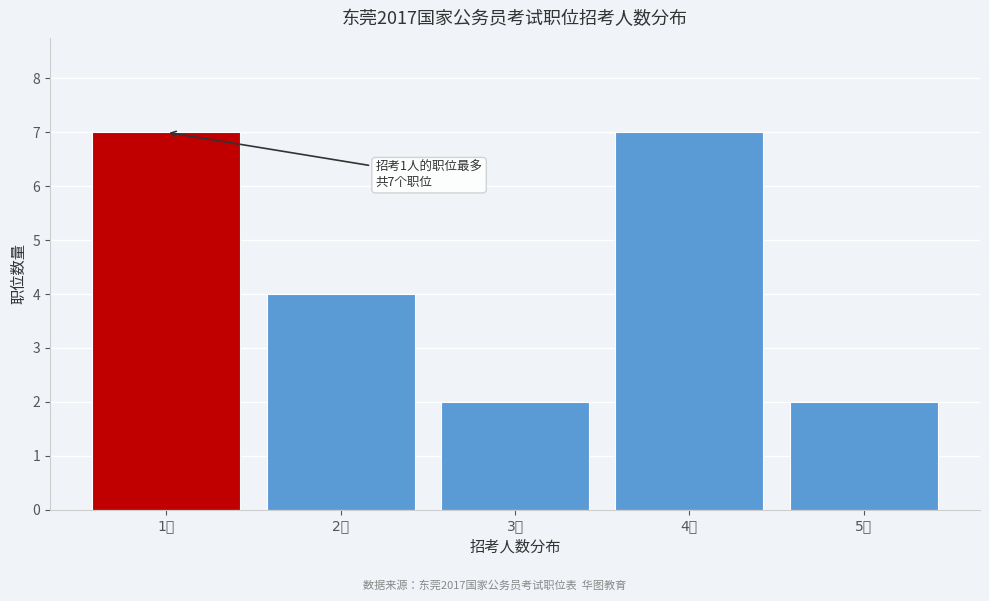

Reading left to right, list all the values displayed in this chart.

7	4	2	7	2